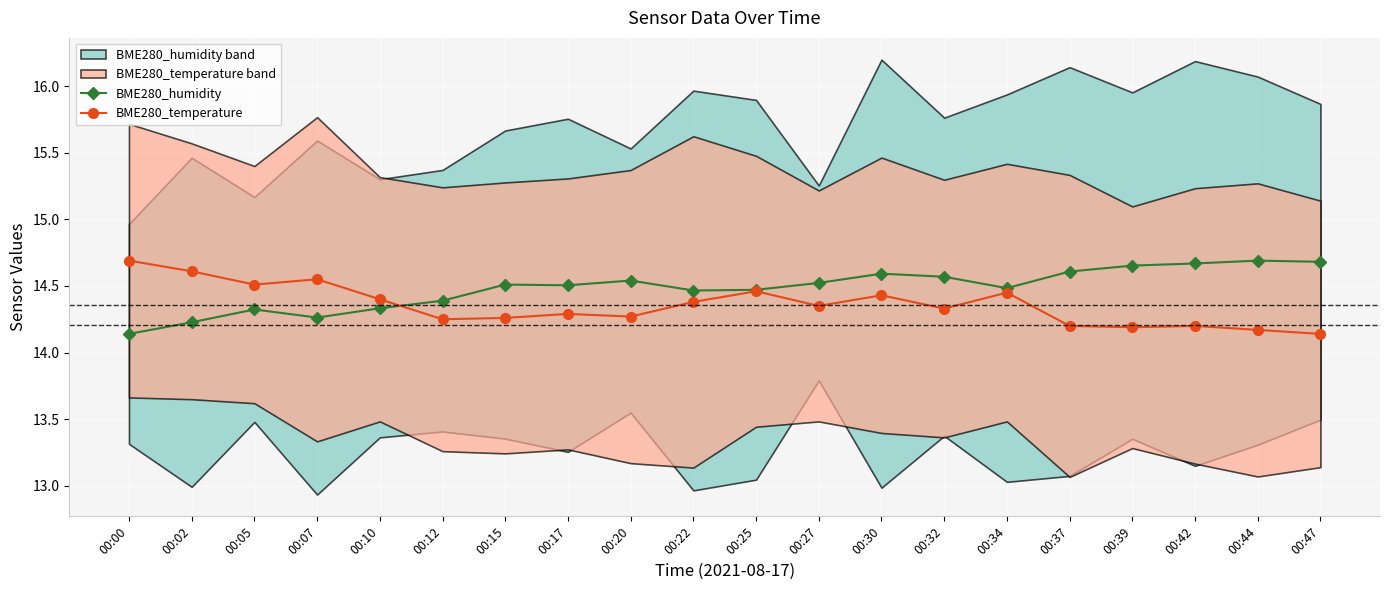

Reading left to right, what are all the values shown in this chart?

BME280_humidity: 14.1	14.2	14.3	14.3	14.3	14.4	14.5	14.5	14.5	14.5	14.5	14.5	14.6	14.6	14.5	14.6	14.7	14.7	14.7	14.7
BME280_temperature: 14.7	14.6	14.5	14.6	14.4	14.2	14.3	14.3	14.3	14.4	14.5	14.3	14.4	14.3	14.4	14.2	14.2	14.2	14.2	14.1